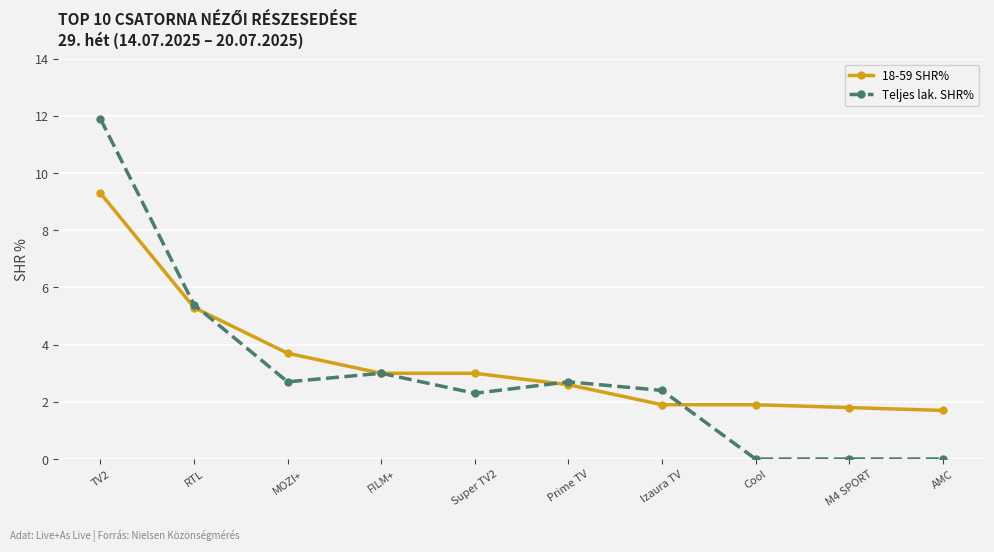

Reading right to left, extract all data points from this chart.

18-59 SHR%: 1.7	1.8	1.9	1.9	2.6	3.0	3.0	3.7	5.3	9.3
Teljes lak. SHR%: 0.0	0.0	0.0	2.4	2.7	2.3	3.0	2.7	5.4	11.9